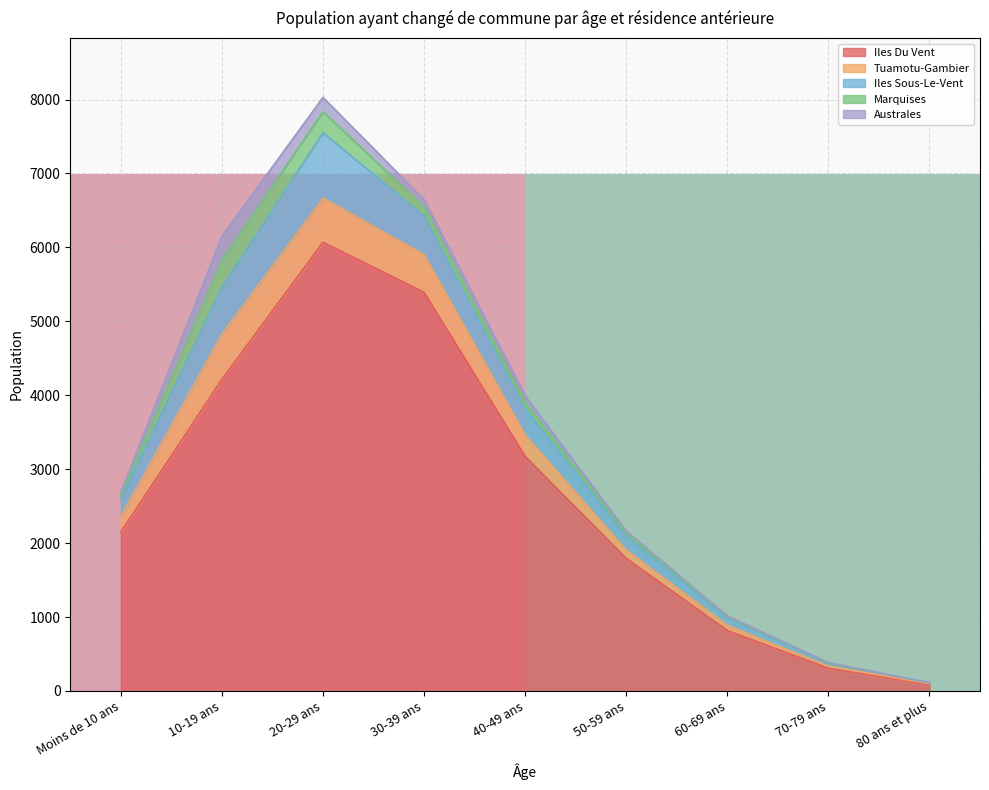

At which label is Iles Du Vent closest to 3077?

40-49 ans